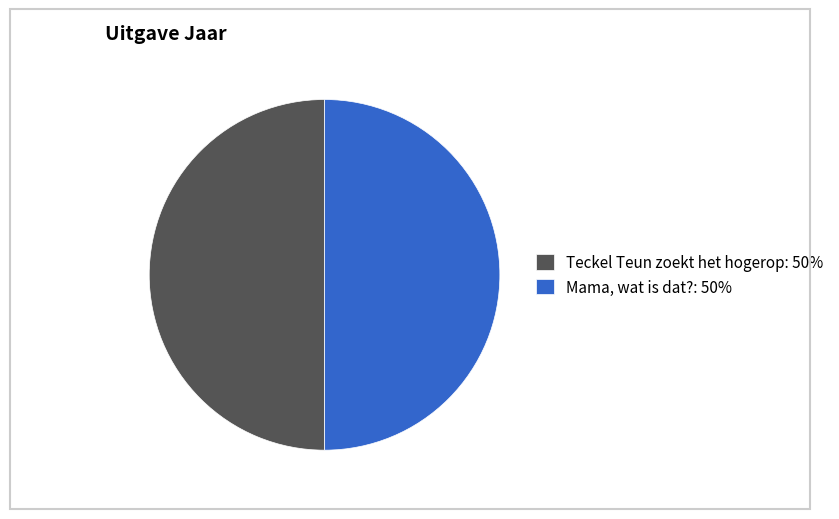

The Teckel Teun zoekt het hogerop slice represents 50% of the pie. True or false?

True